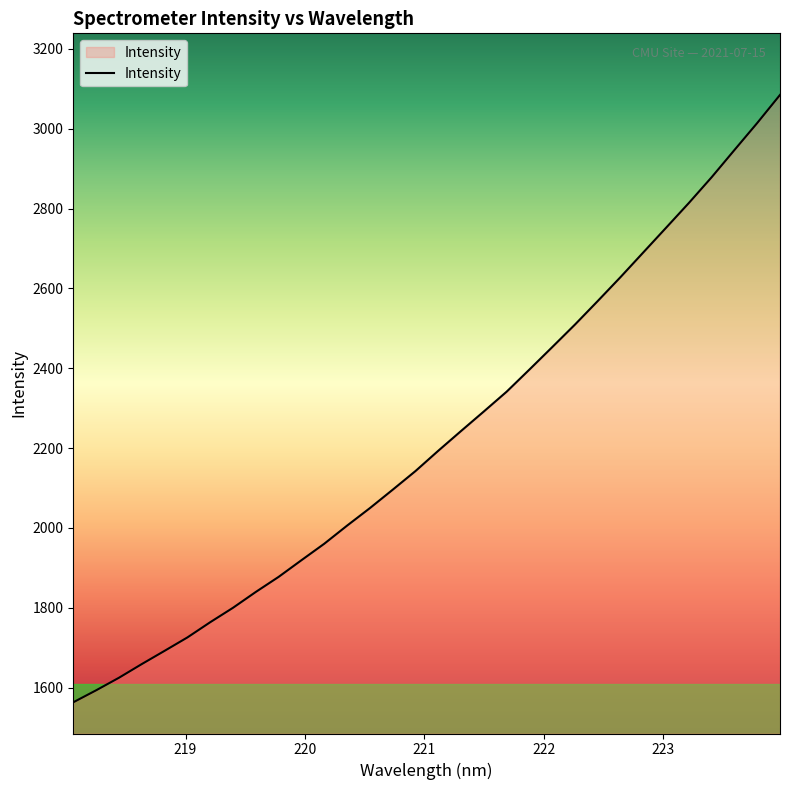

What is the difference between the maximum and minimum values?

1521.0